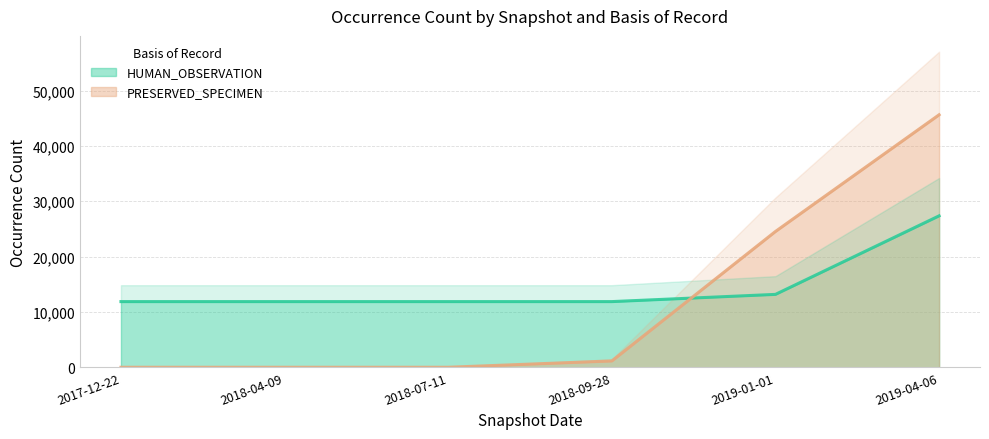

At which category is the sum across all series the highest?

2019-04-06